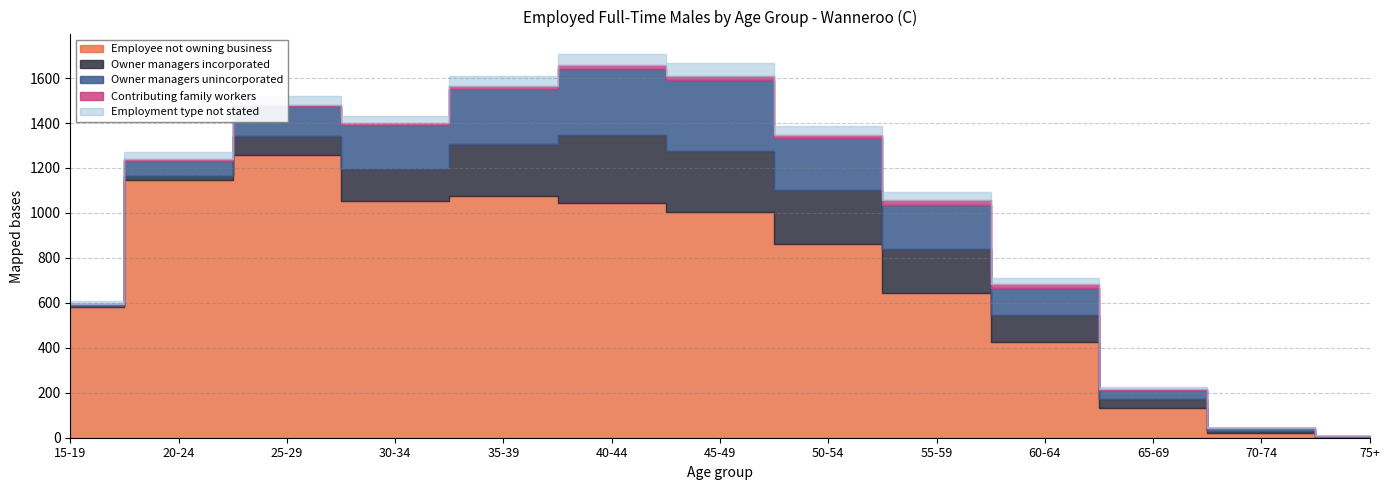

What is the label of the 12th point from the right?

20-24